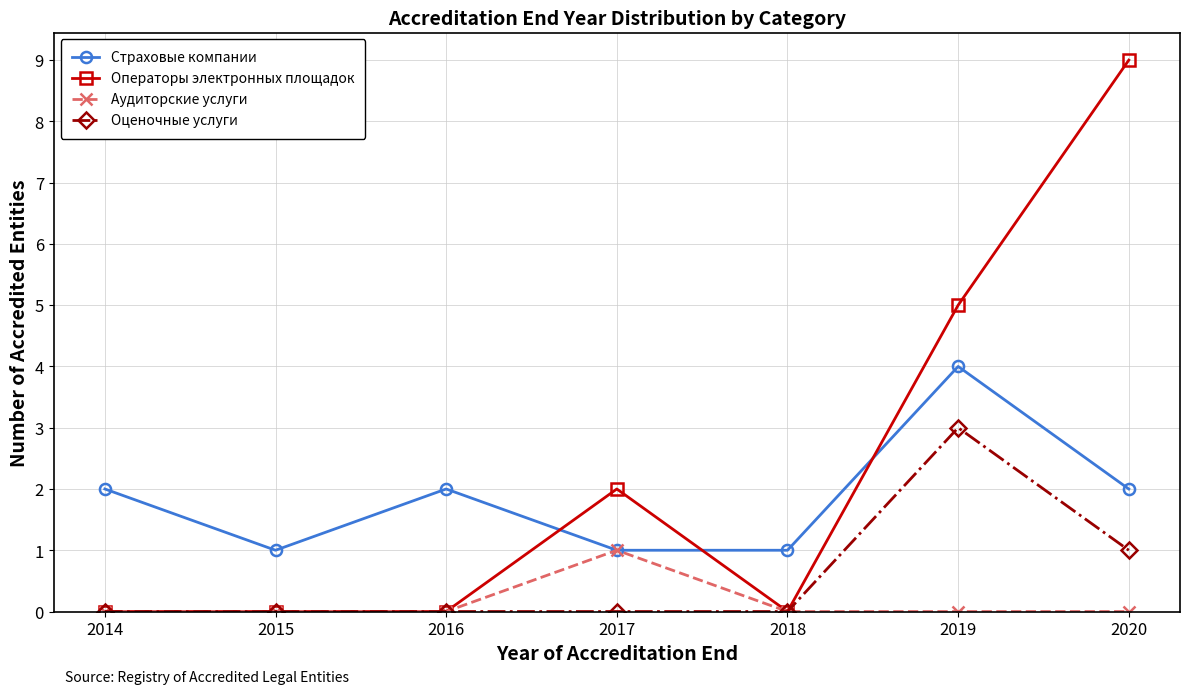

Count the Страховые компании values in the range 1 to 2.

6